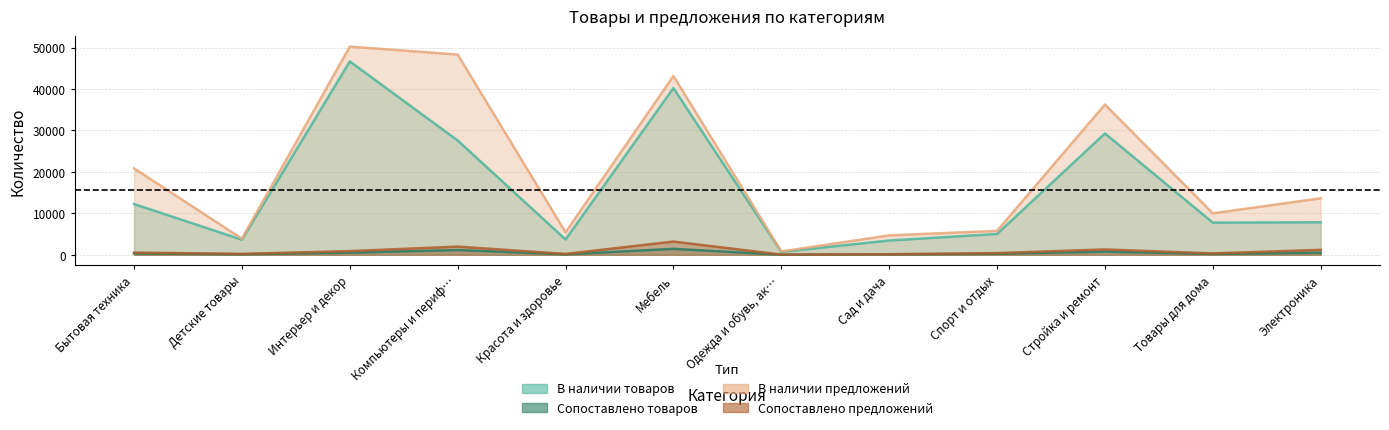

True or false: Сопоставлено товаров has a value of 1436 at Мебель.

True